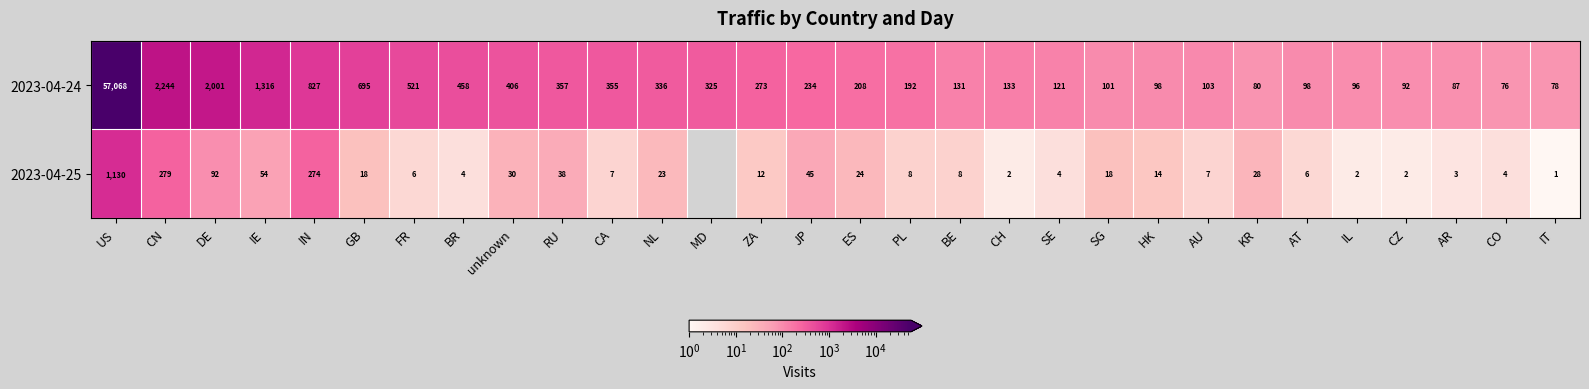

What is the greatest value displayed?

57068.0